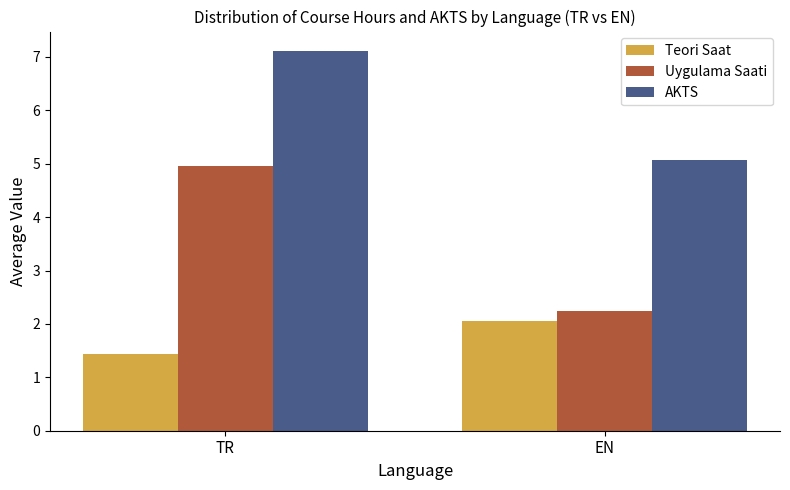

What is the value of the AKTS bar at the 2nd from the left?

5.1